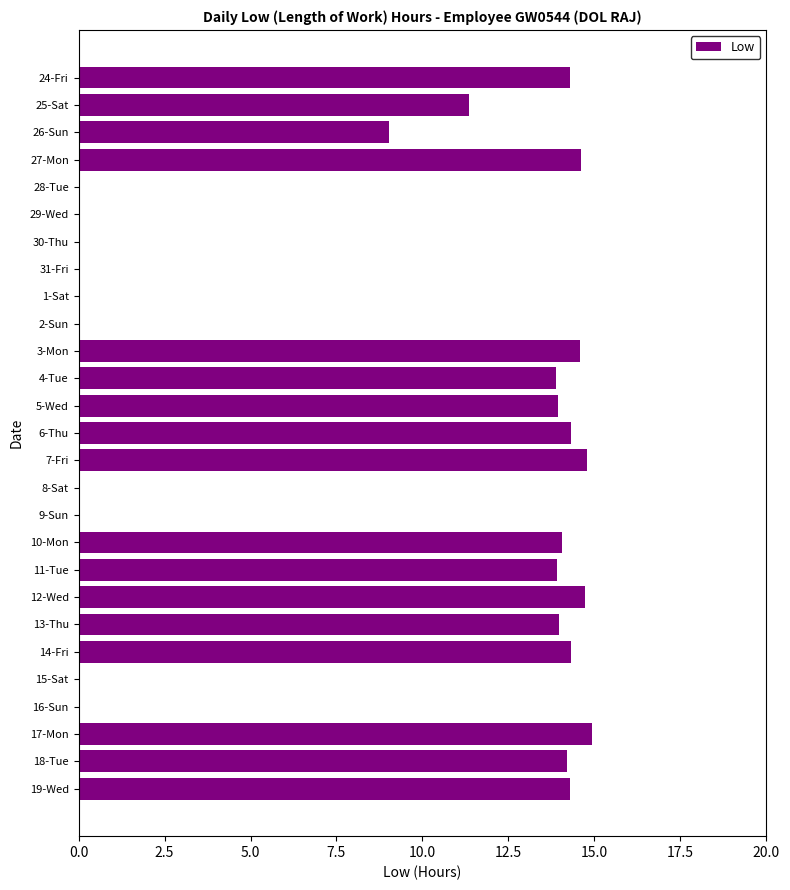

Between 19-Wed and 1-Sat, which is larger?

19-Wed